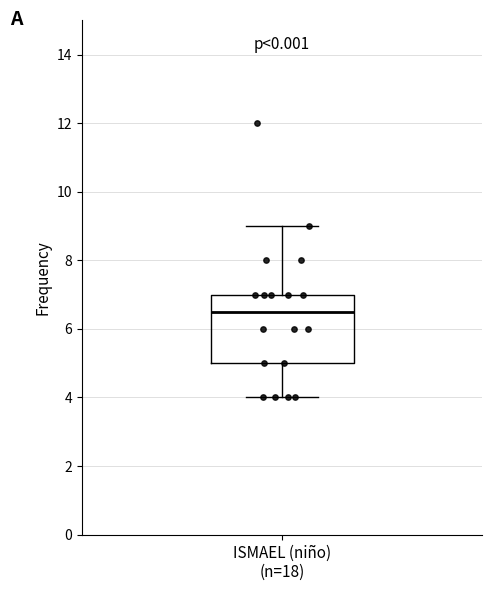

Where does the upper whisker of the box for ISMAEL (niño) (n=18) end on the y-axis? The values are not printed on the chart, so give them approximately, as read against the axis.

9.0